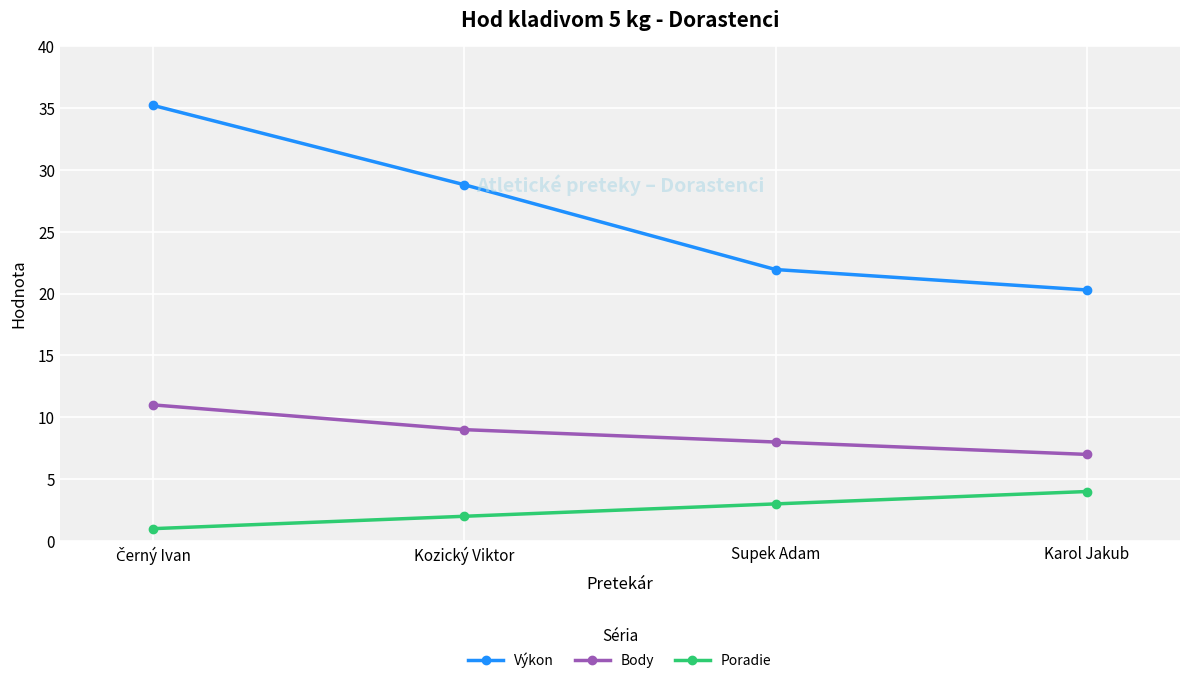

True or false: Výkon has more than 2 interior local peaks.

False